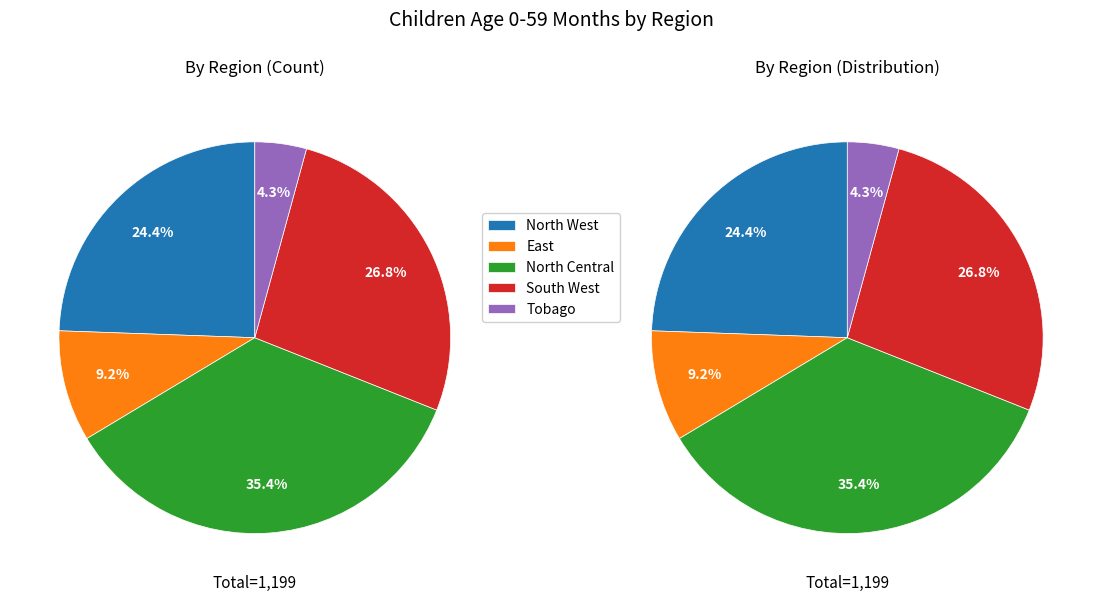

Which has a higher value, Tobago or North Central?

North Central